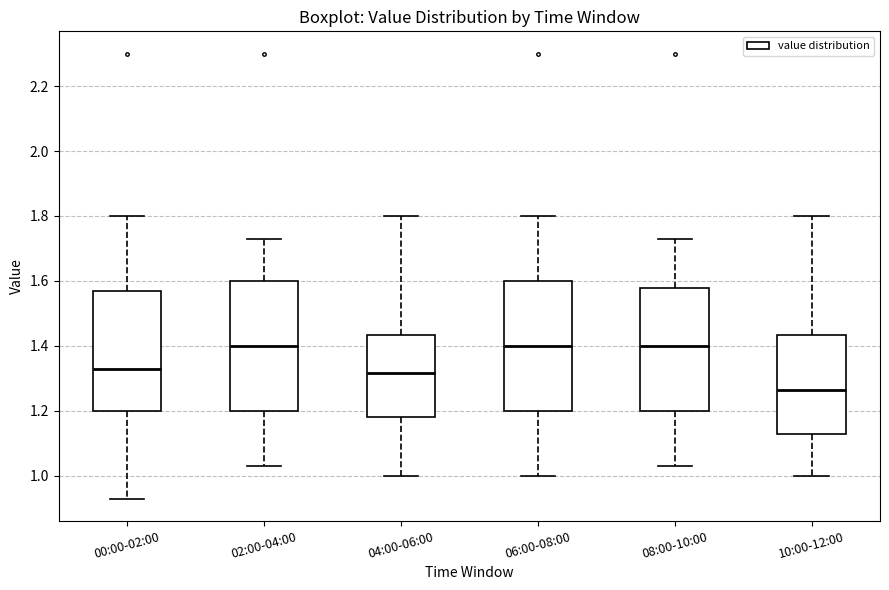

Reading left to right, read every box against the y-axis: the position of its median line, the range the box covers, and the ends of its whiskers. The values are not printed on the chart, so give them approximately, as read against the axis.

00:00-02:00: median 1.34, box 1.20 to 1.58, whiskers 0.94 to 1.80
02:00-04:00: median 1.40, box 1.20 to 1.60, whiskers 1.04 to 1.74
04:00-06:00: median 1.32, box 1.18 to 1.44, whiskers 1.00 to 1.80
06:00-08:00: median 1.40, box 1.20 to 1.60, whiskers 1.00 to 1.80
08:00-10:00: median 1.40, box 1.20 to 1.58, whiskers 1.04 to 1.74
10:00-12:00: median 1.26, box 1.14 to 1.44, whiskers 1.00 to 1.80